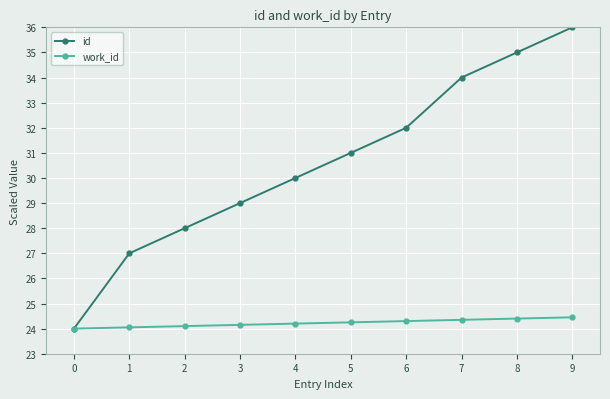

What is the total value across all series at 2?

52.1